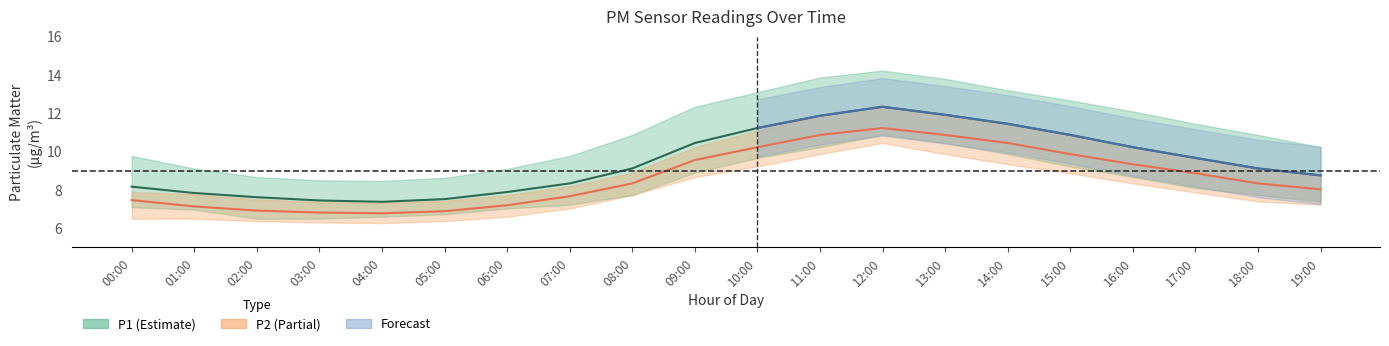

At 05:00, list the series in order from largest to smallest.

P1_upper, P1, P2_upper, P2, P1_lower, P2_lower